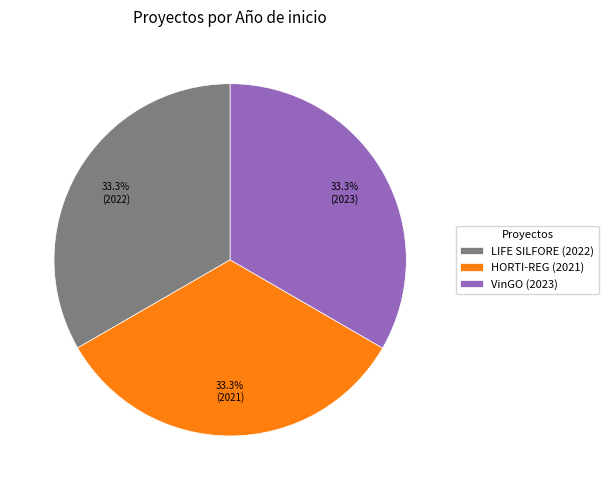

Is it true that VinGO (2023) is 21% of the pie?

False